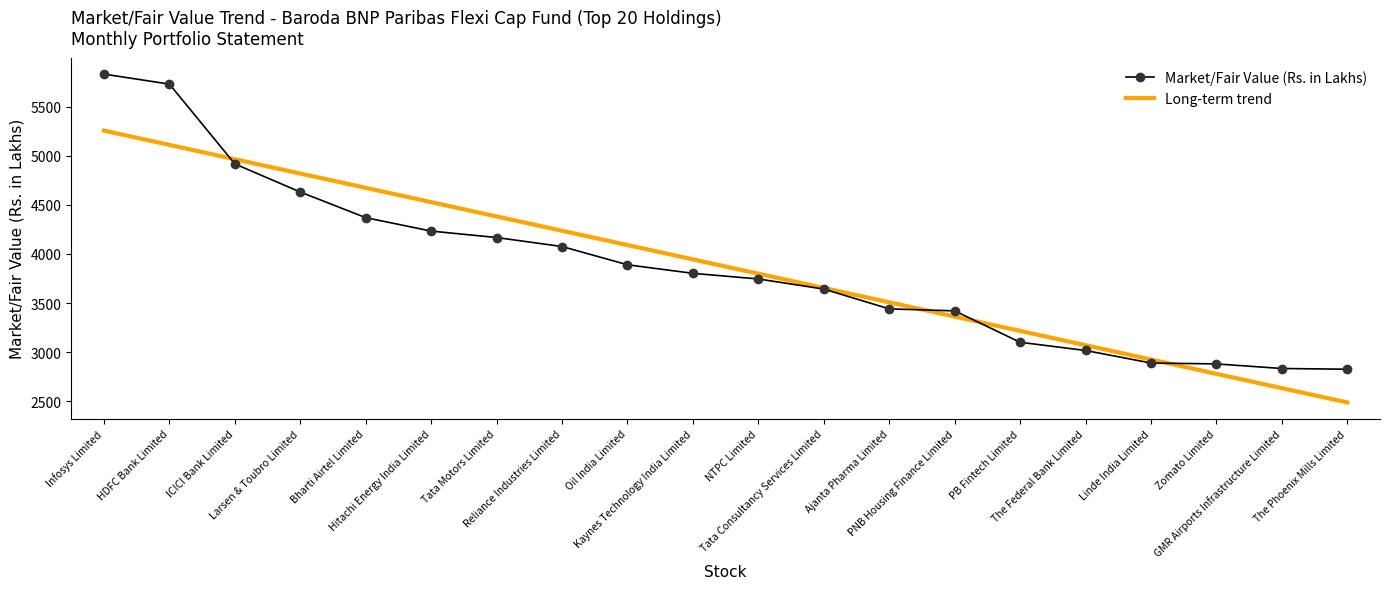

What is the minimum value for Long-term trend?

2488.9